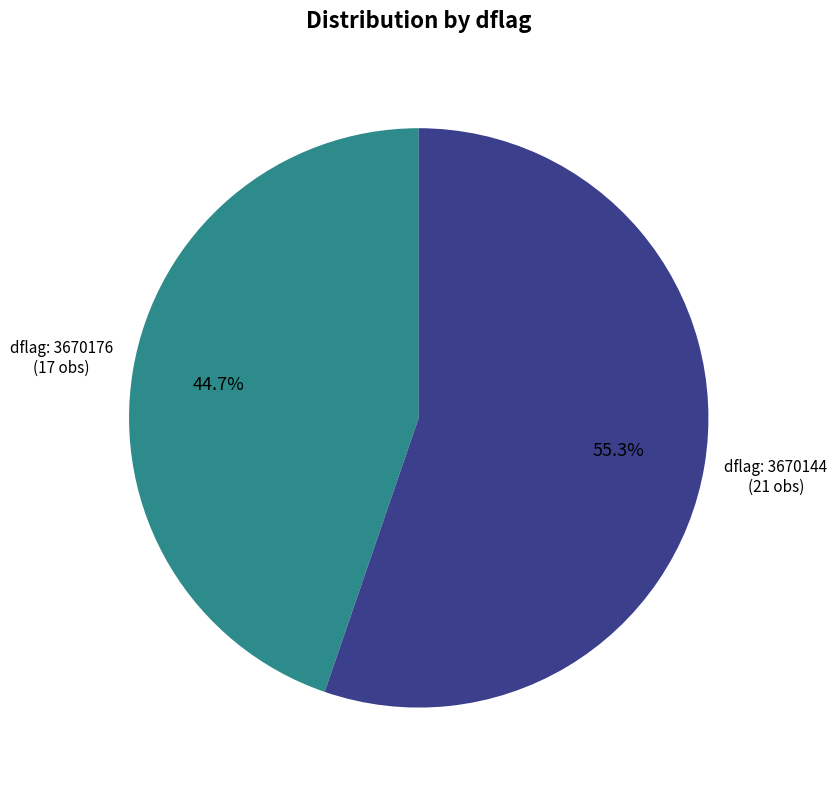

Is there any slice that represents more than half of the pie?

Yes